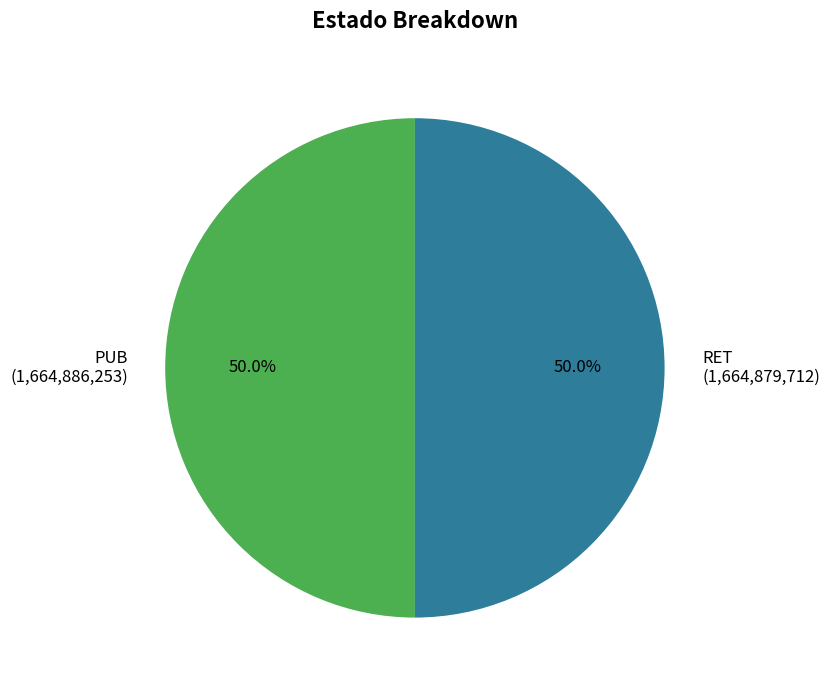

The PUB slice represents 61% of the pie. True or false?

False